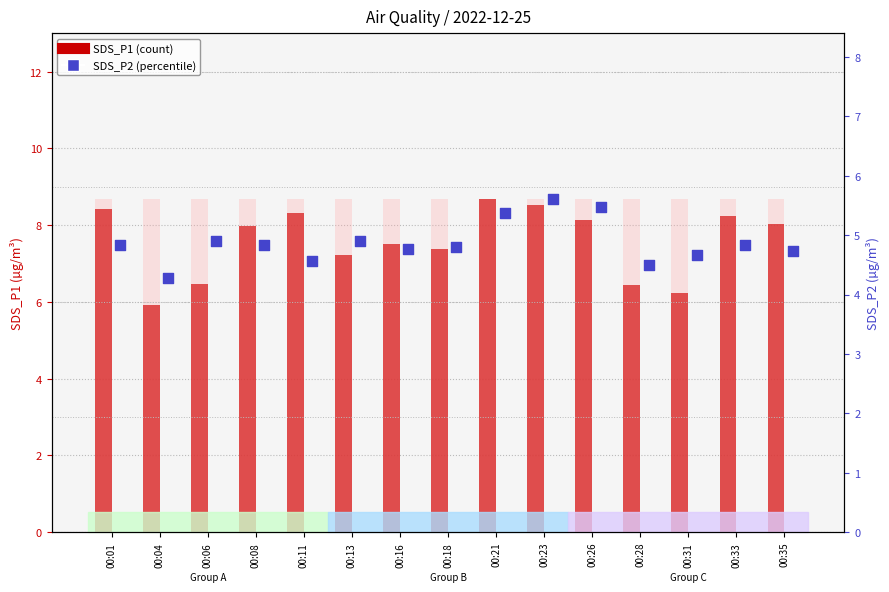

Which series has the widest spread of Y values?

SDS_P1